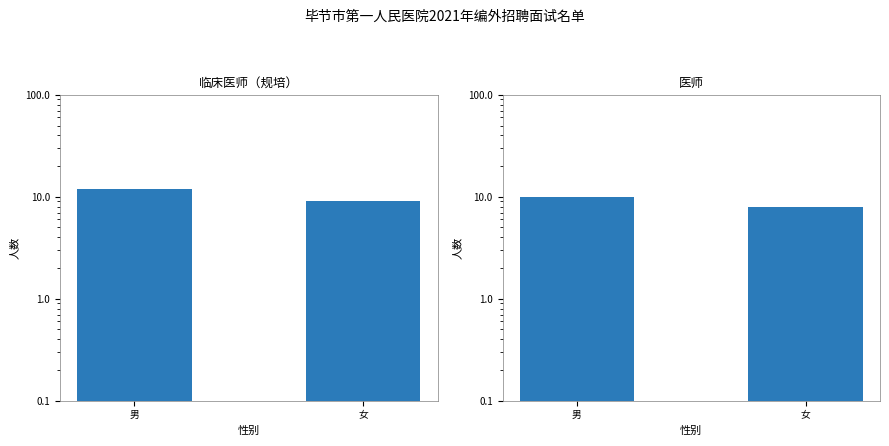

What is the total value across all series at 女?

17